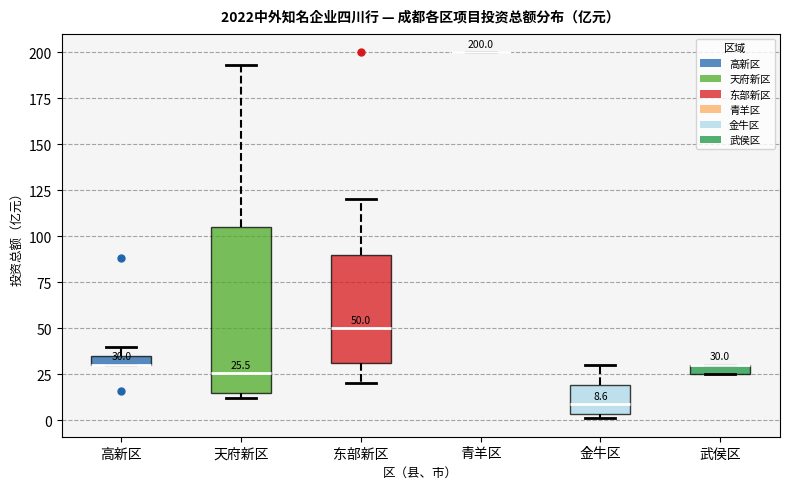

Comparing the boxes themselves (not the whiskers), which one is the tallest?

天府新区